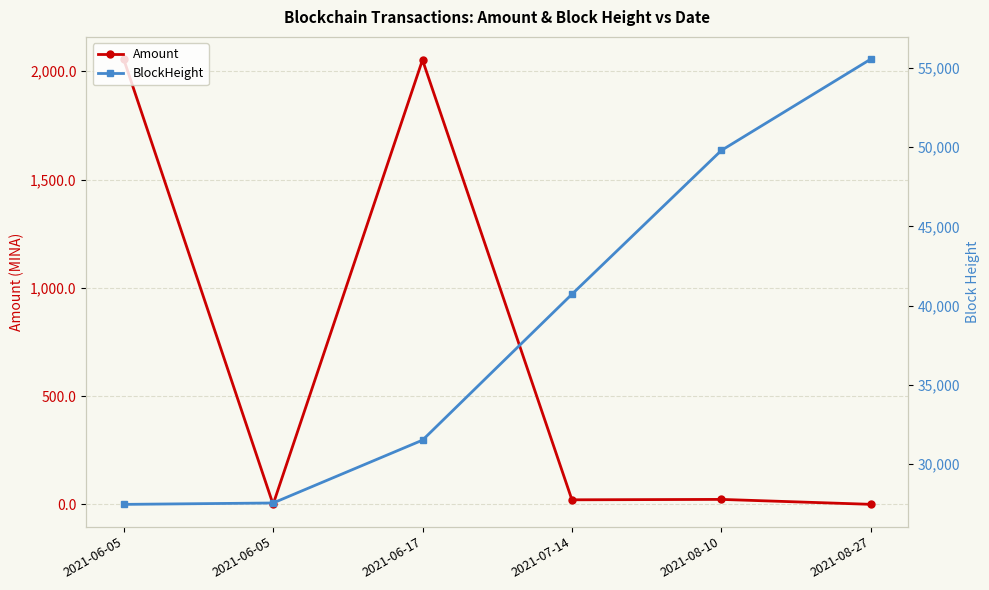

What is the difference between the maximum and minimum values in the Amount series?

2055.8